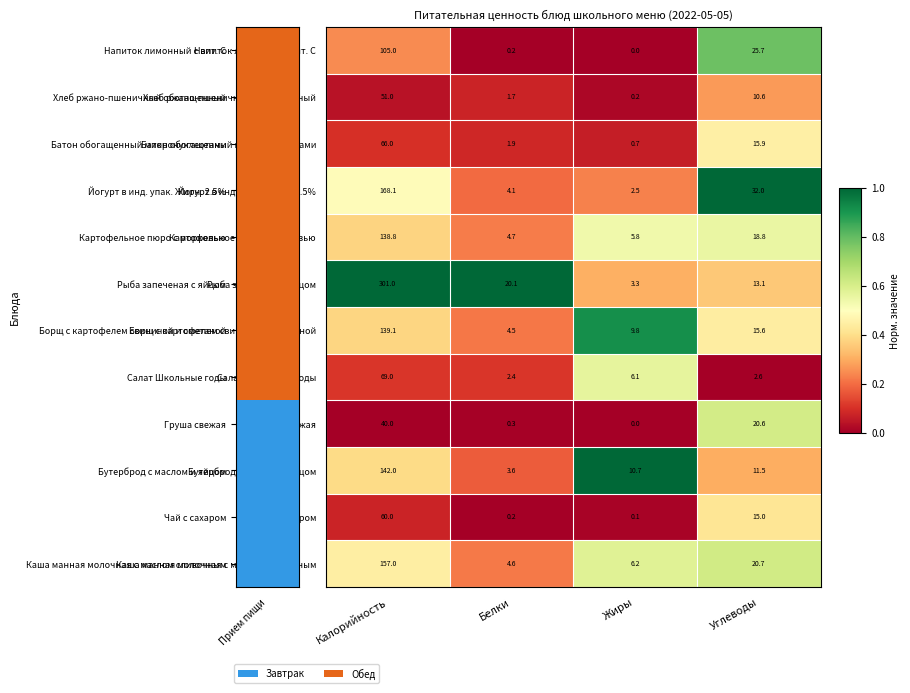

Which category has the highest value in the Картофельное пюро с морковью series?

Калорийность